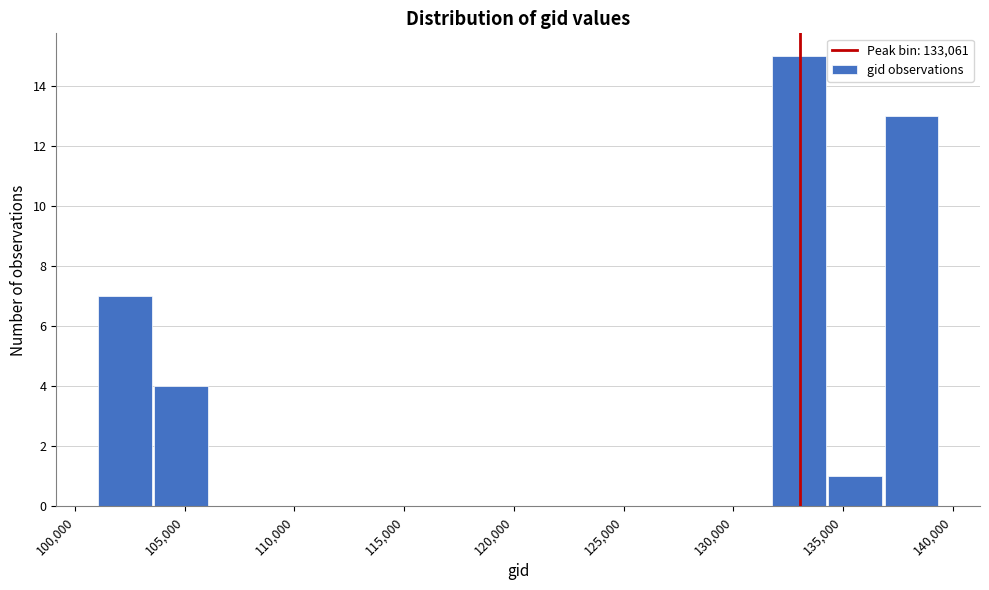

Reading left to right, transcribe this chart: for each bar, give the range it covers on the x-axis and its height. Neither the bar edges nor the heights are printed on the chart, so give them approximately, as read against the axes.

101000 to 103500: 7
103500 to 106000: 4
106000 to 108500: 0
108500 to 111500: 0
111500 to 114000: 0
114000 to 116500: 0
116500 to 119000: 0
119000 to 121500: 0
121500 to 124000: 0
124000 to 126500: 0
126500 to 129000: 0
129000 to 132000: 0
132000 to 134500: 15
134500 to 137000: 1
137000 to 139500: 13